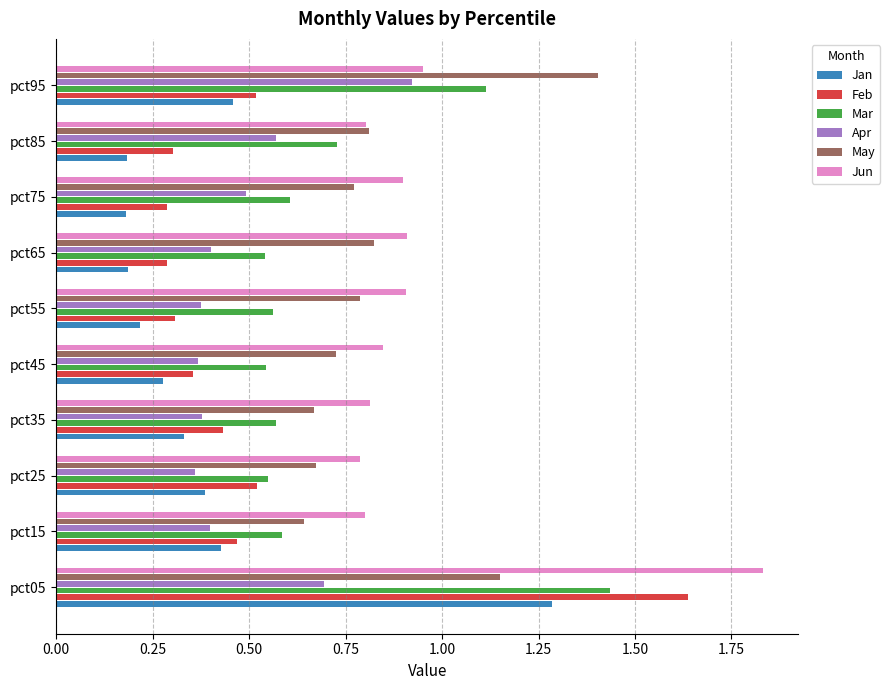

Rank the series at pct05 from highest to lowest value.

Jun, Feb, Mar, Jan, May, Apr